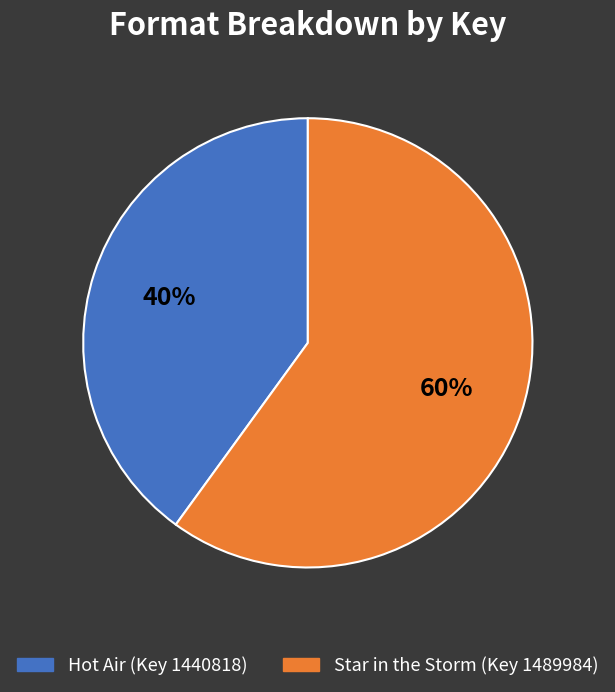

Is there any slice that represents more than half of the pie?

Yes